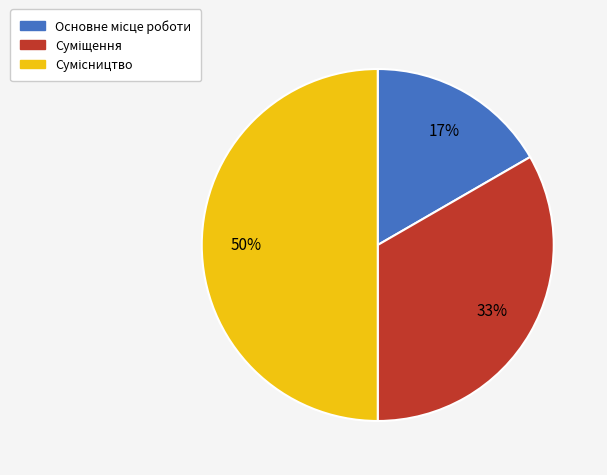

To the nearest percent, what is the average slice percentage?

33%